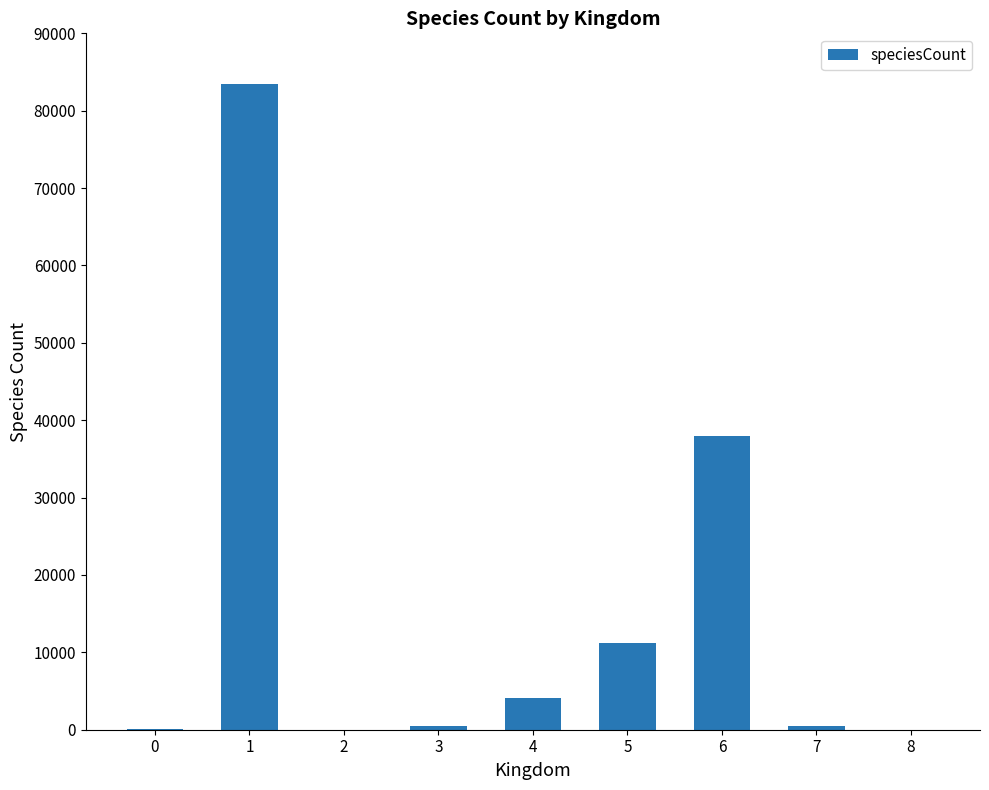

Which has a higher value, 4 or 8?

4